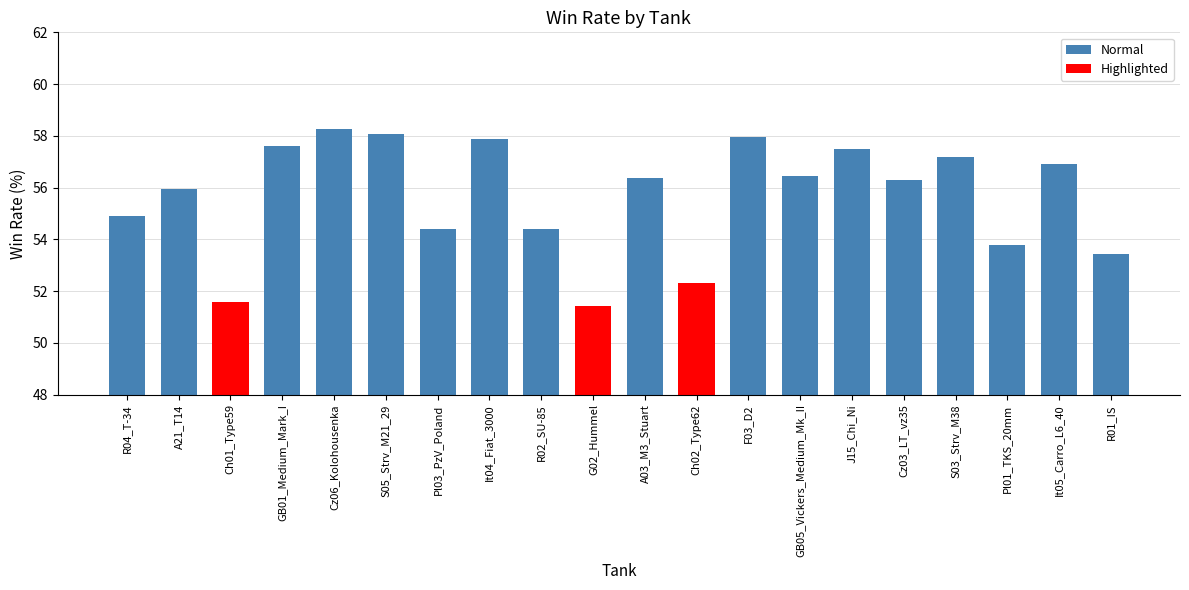

The chart shows a value of 57.6 at GB01_Medium_Mark_I. True or false?

True